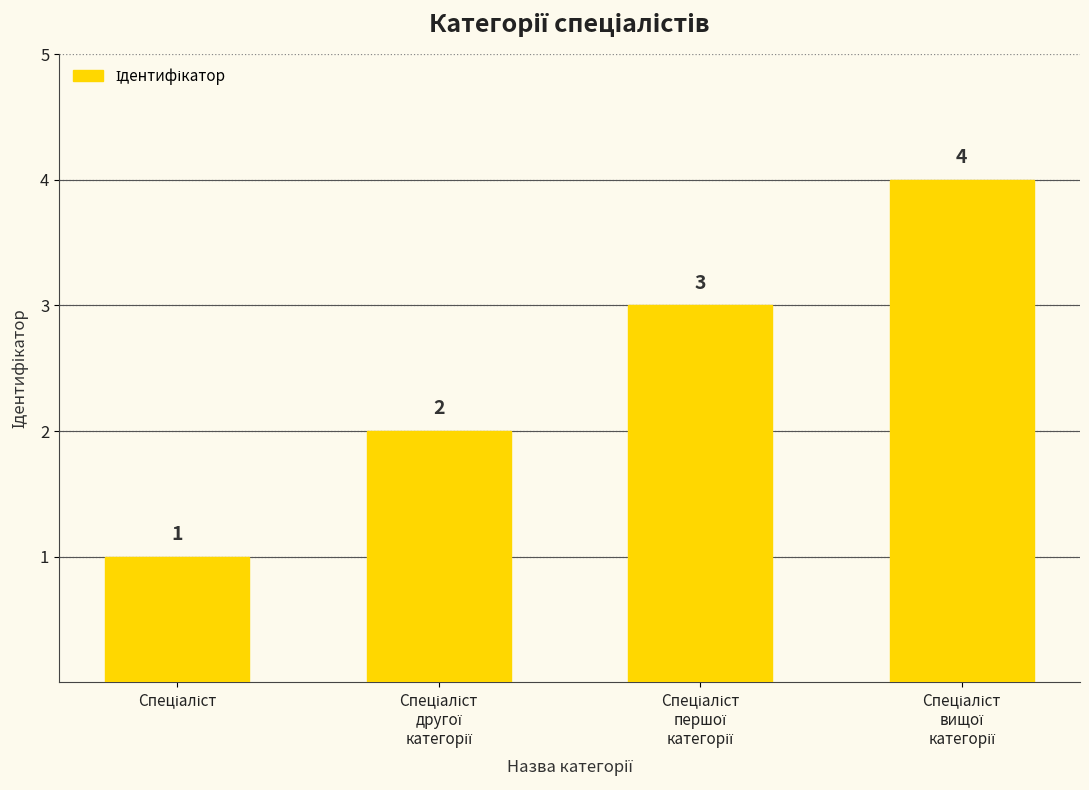

What is the value of the 2nd bar from the left?

2